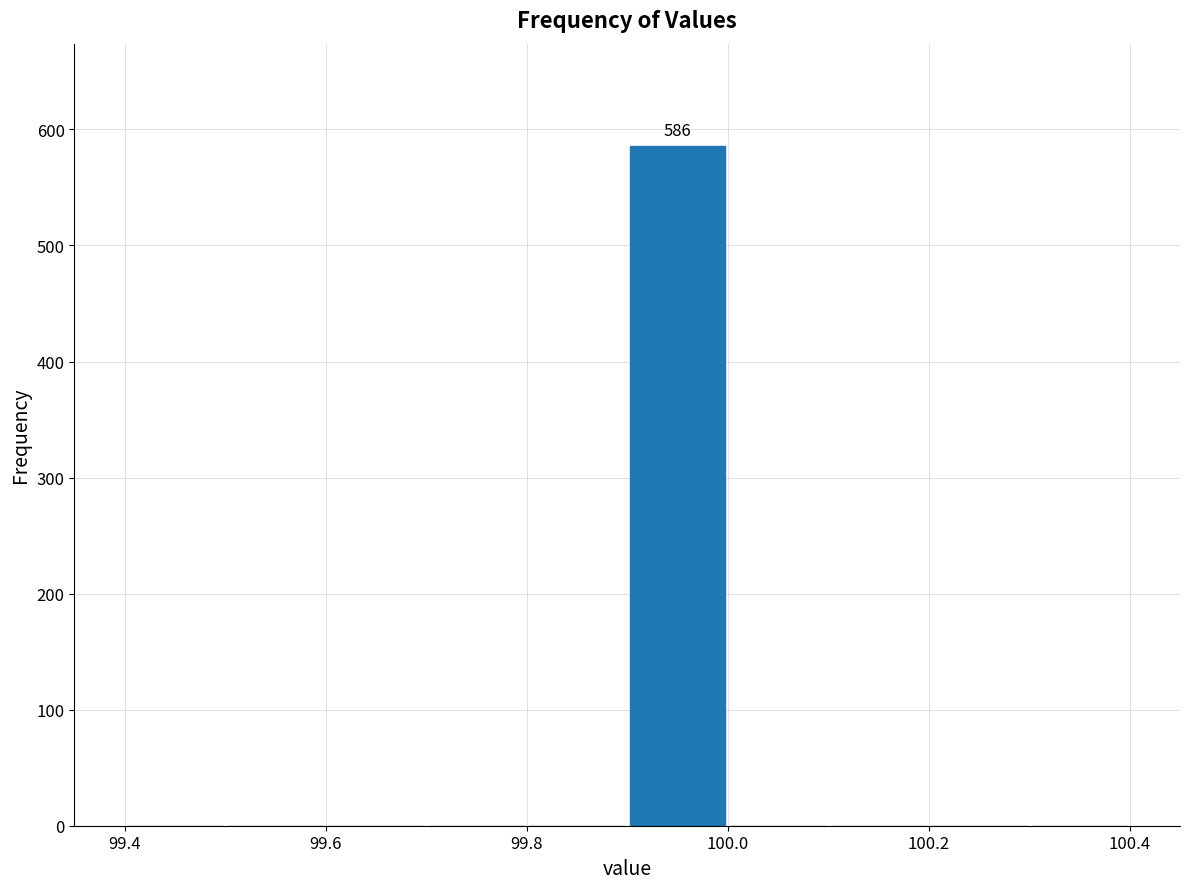

Which range on the x-axis has the tallest bar?

99.9 to 100.0